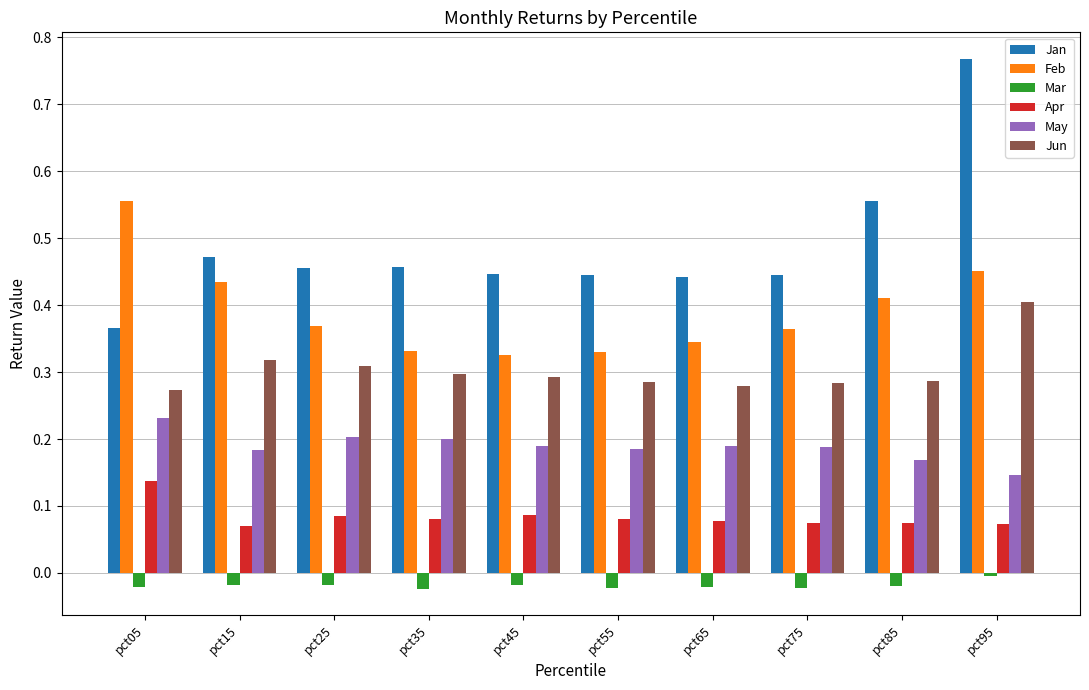

Which series has the largest total across all categories?

Jan